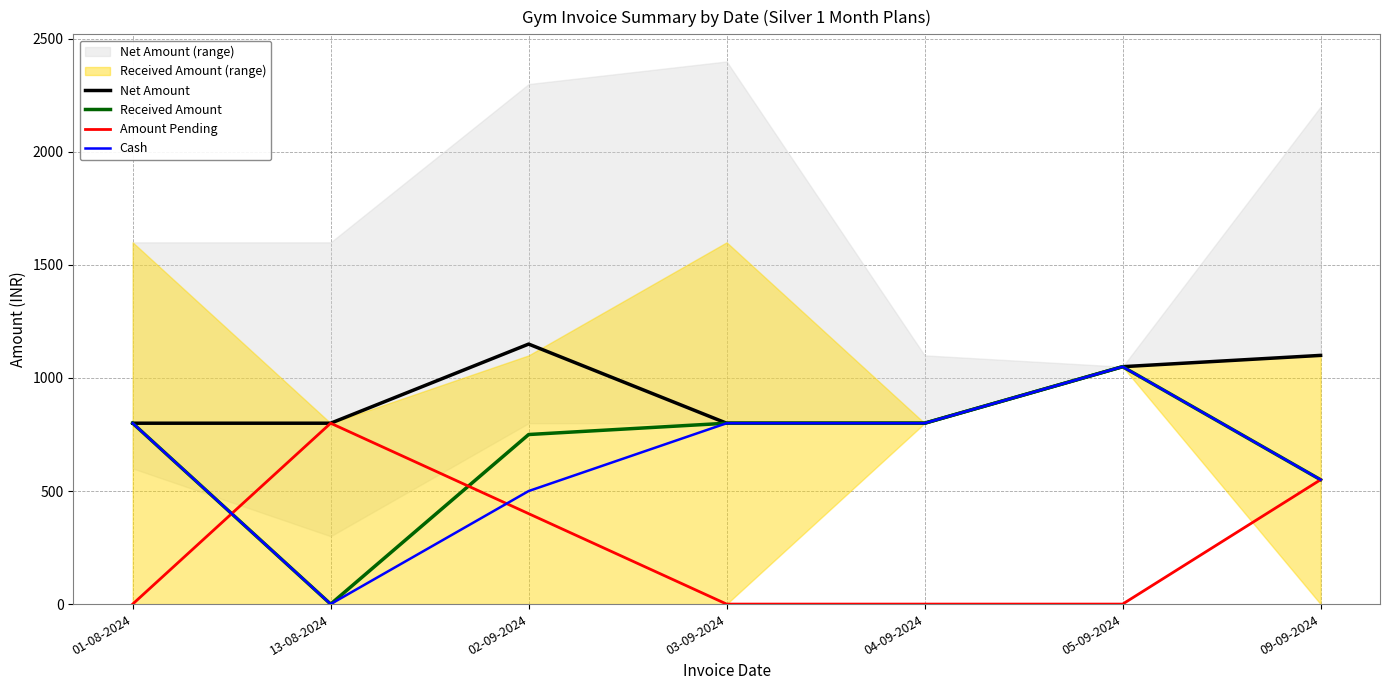

True or false: Net Amount and Amount Pending intersect in this chart.

False